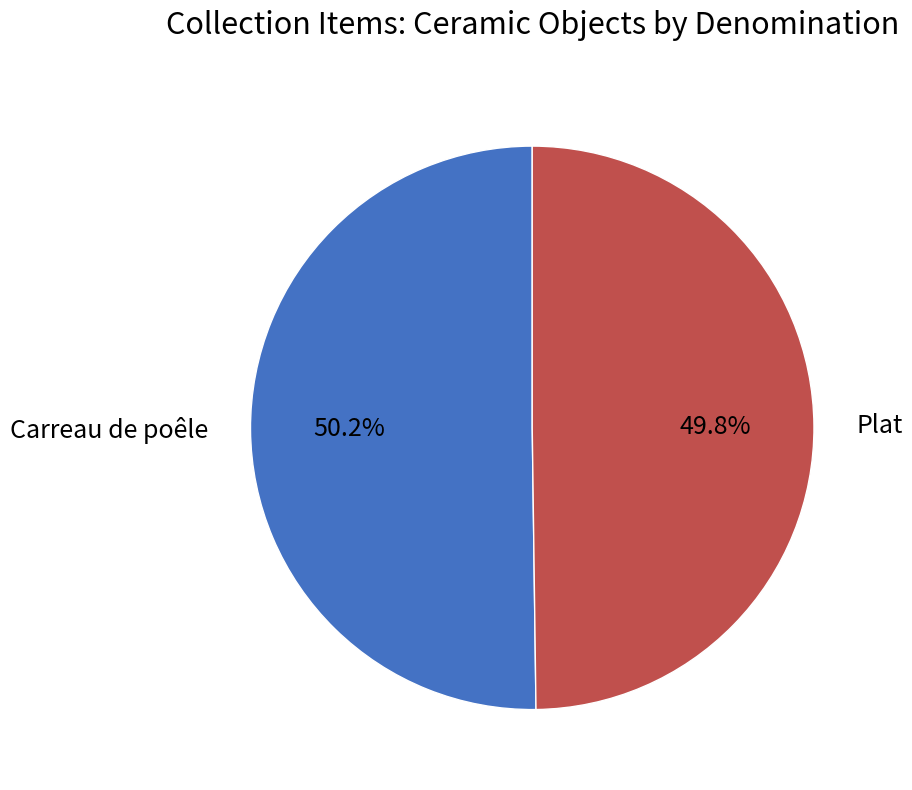

How many slices are in this pie chart?

2